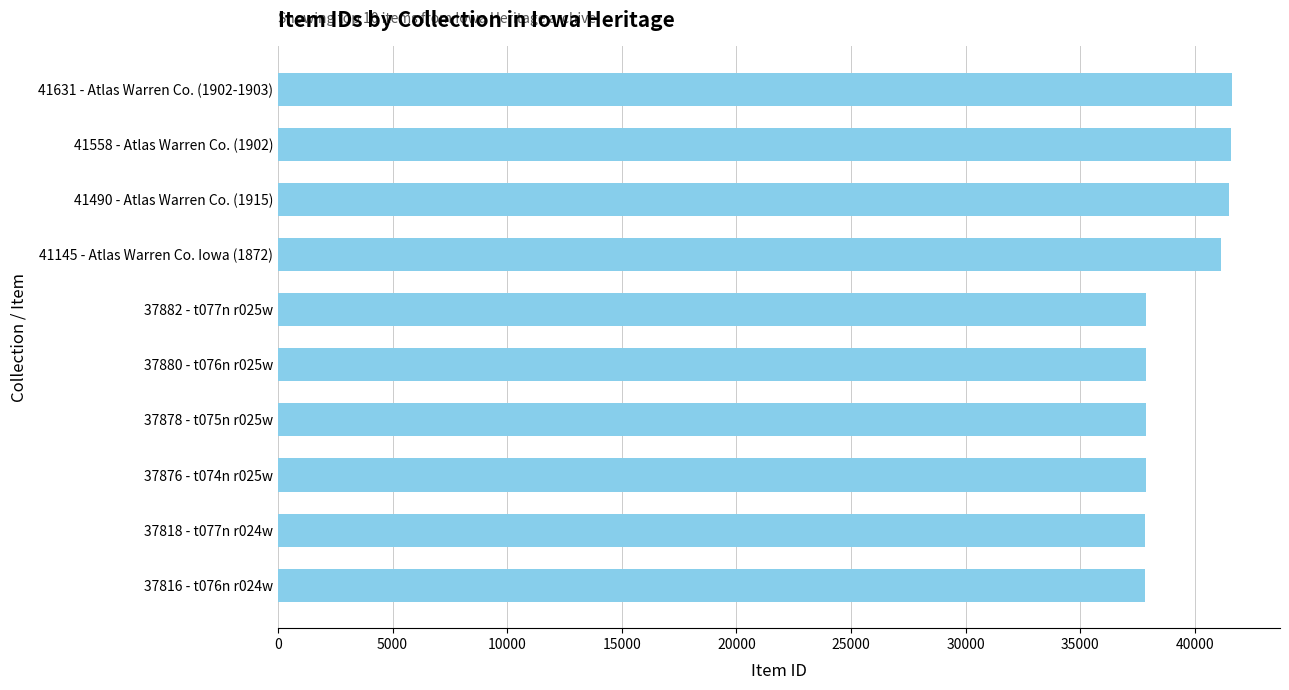

Where is the data nearest to the value 39723?

41145 - Atlas Warren Co. Iowa (1872)